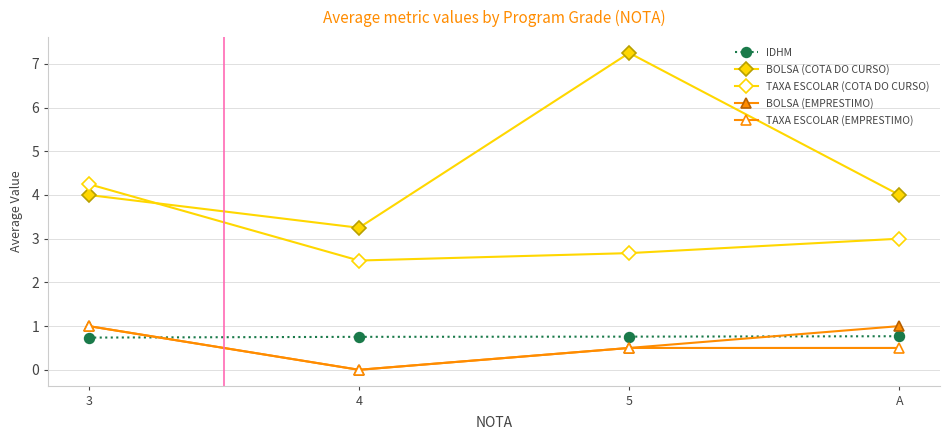

Between 4 and 5, which series saw the biggest shift?

BOLSA (COTA DO CURSO)